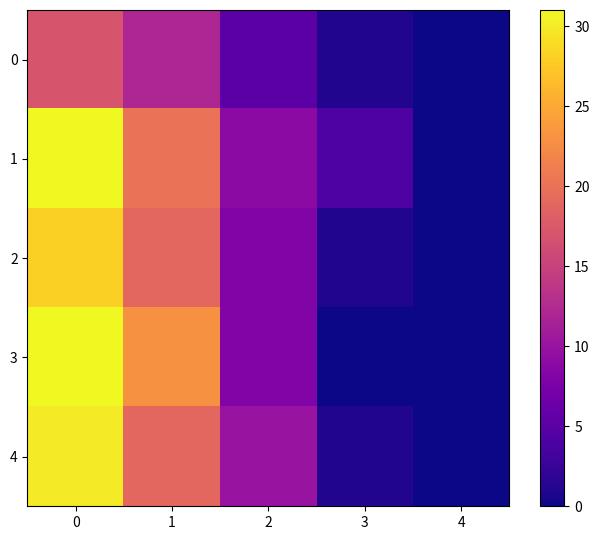

Which series has the largest total across all categories?

1